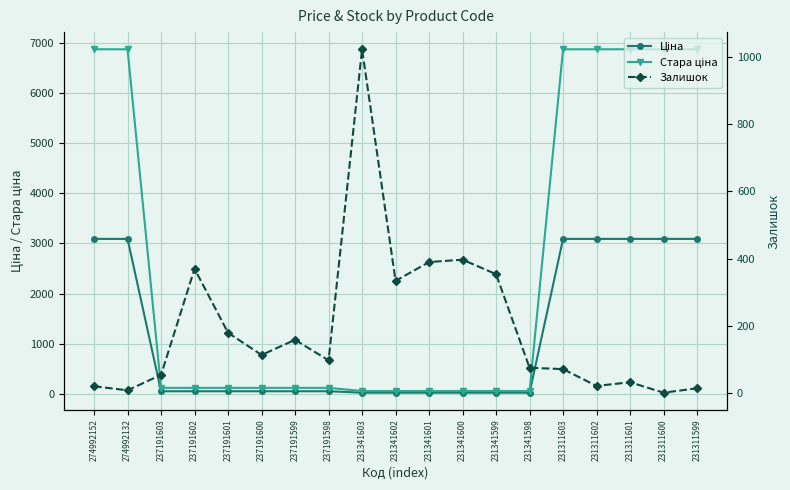

Count the number of data series in this chart.

3